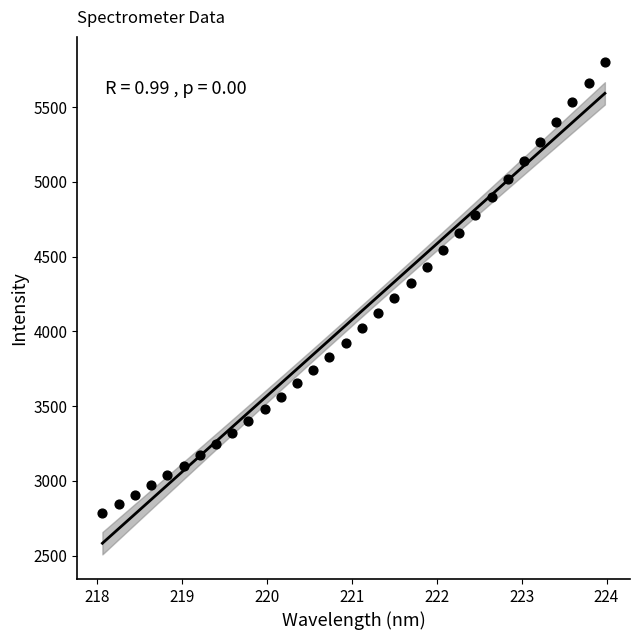

What is the range of X values (max minus min)?

5.9